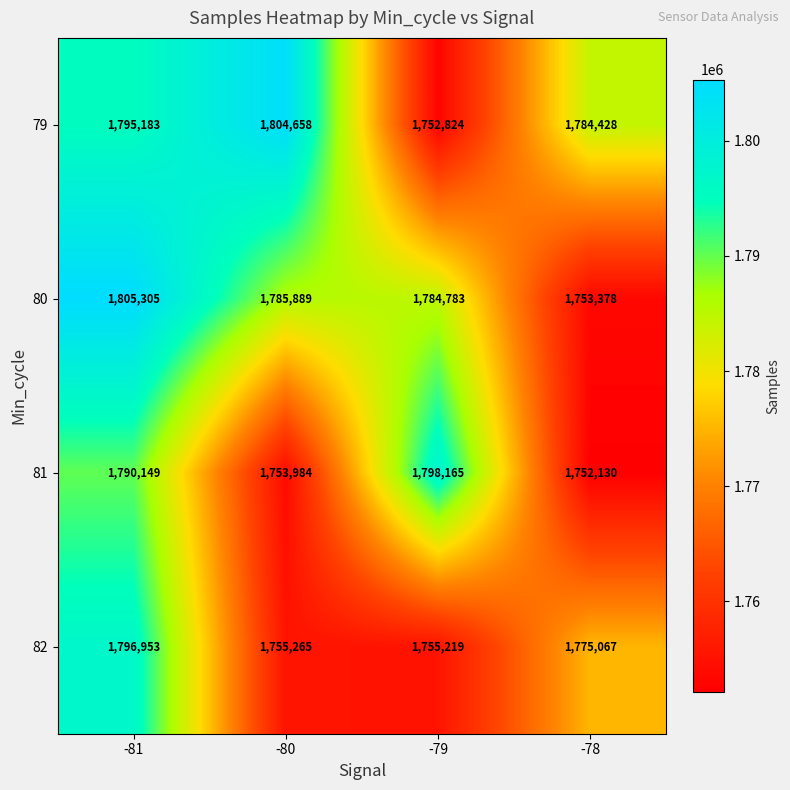

At -80, list the series in order from largest to smallest.

79, 80, 82, 81